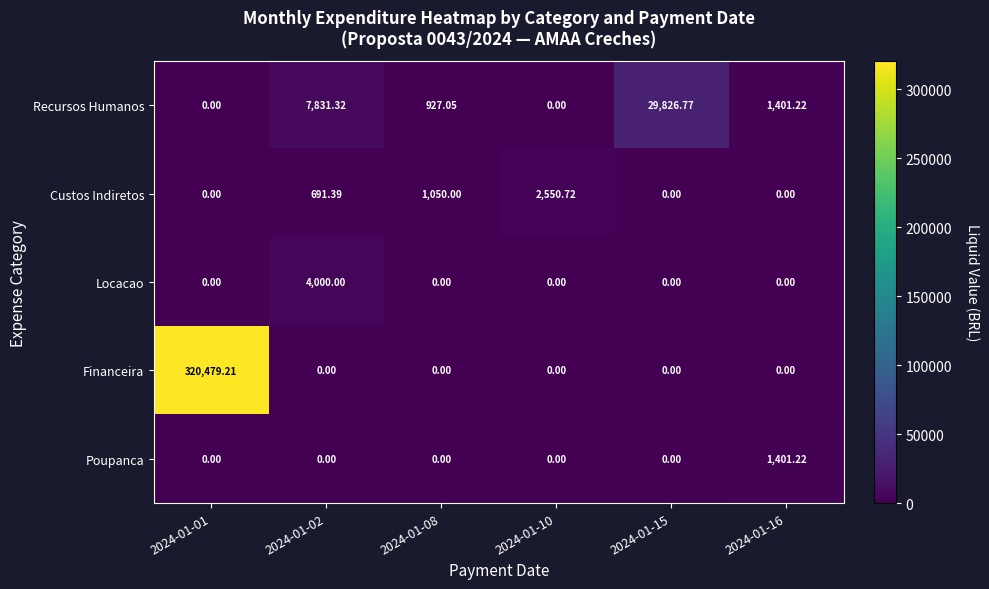

Which series has the largest total across all categories?

Financeira